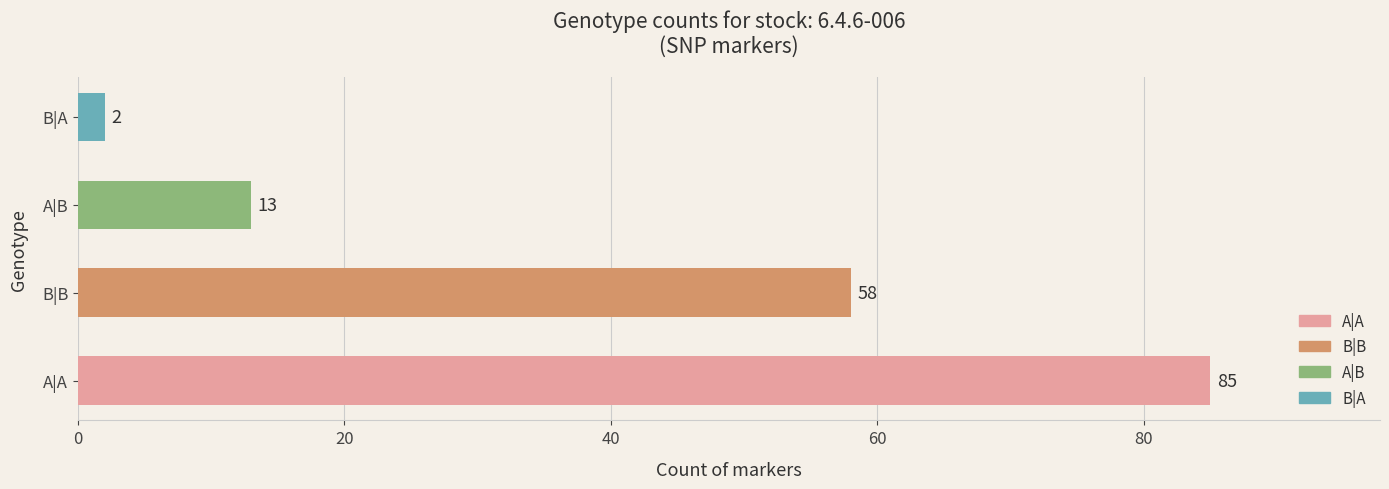

What is the difference between the maximum and second lowest values?

72